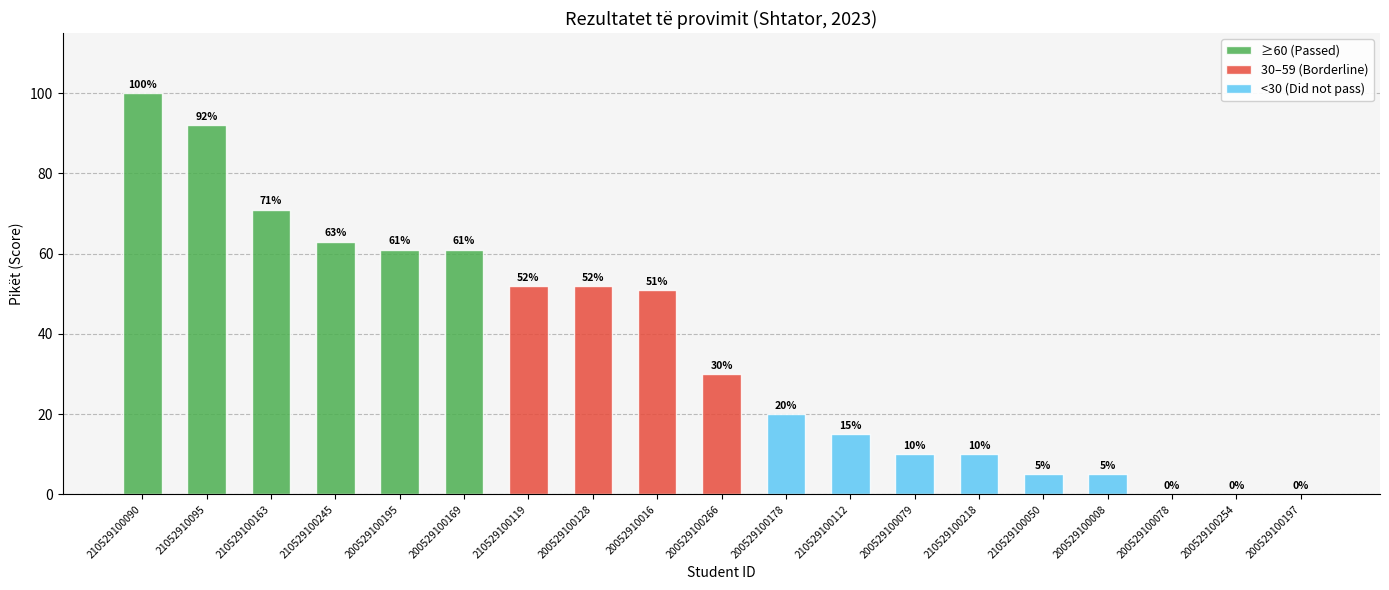

Is it true that the value at 210529100090 is 155?

False